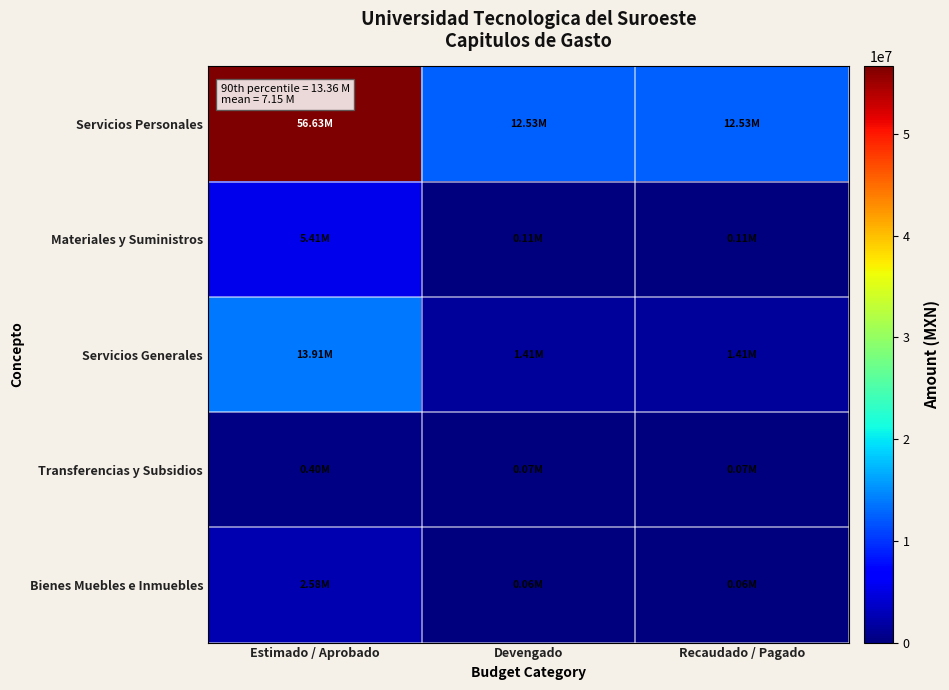

What is the greatest value displayed?

56630658.0